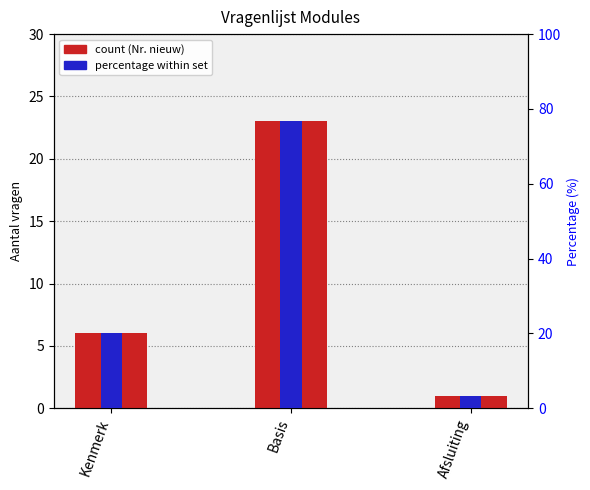

What is the label of the 1st bar from the left?

Kenmerk